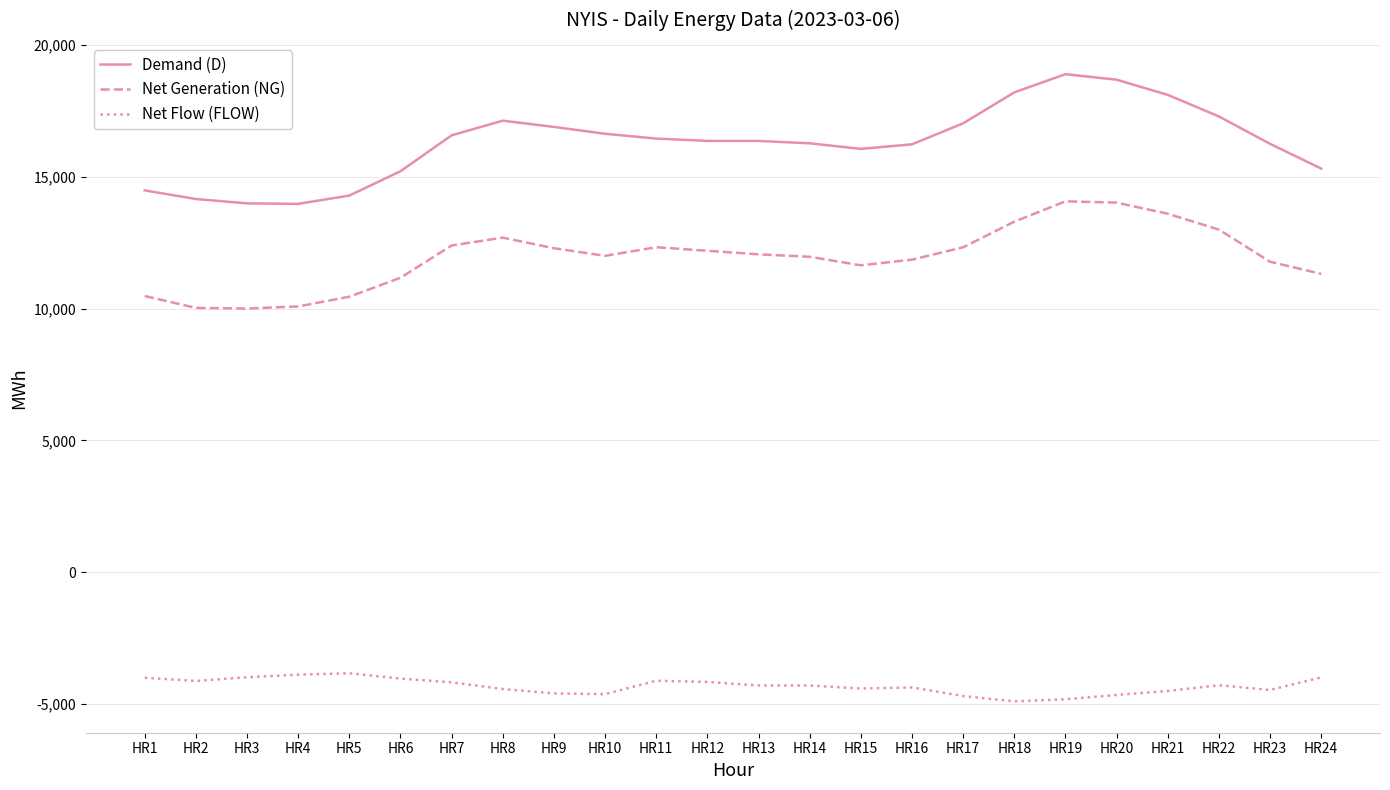

What are all the series names shown in the legend?

Demand (D), Net Generation (NG), Net Flow (FLOW)